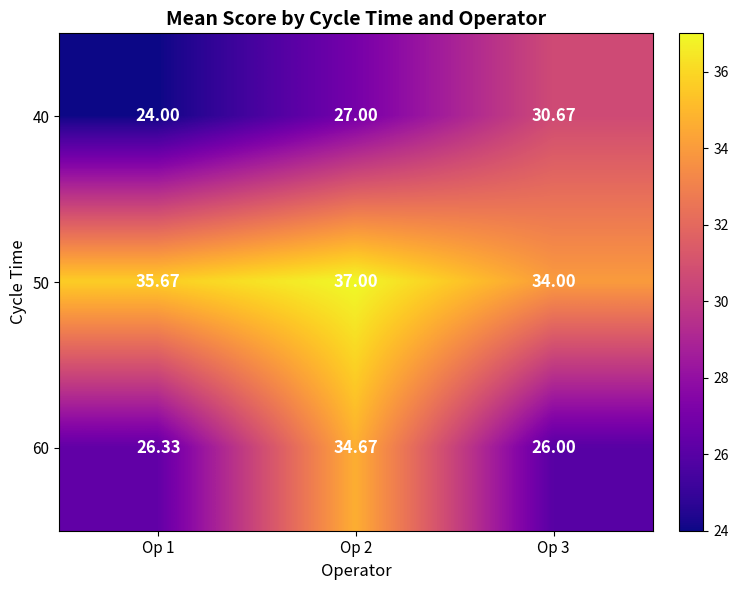

Reading left to right, transcribe all the data shown in this chart.

40: Op 1=24.0	Op 2=27.0	Op 3=30.7
50: Op 1=35.7	Op 2=37.0	Op 3=34.0
60: Op 1=26.3	Op 2=34.7	Op 3=26.0